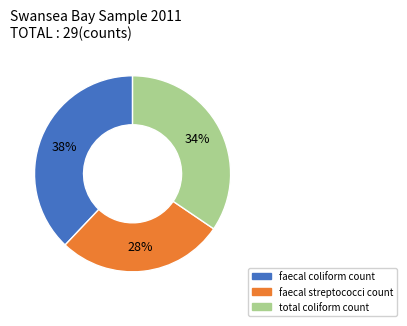

To the nearest percent, what is the average slice percentage?

33%